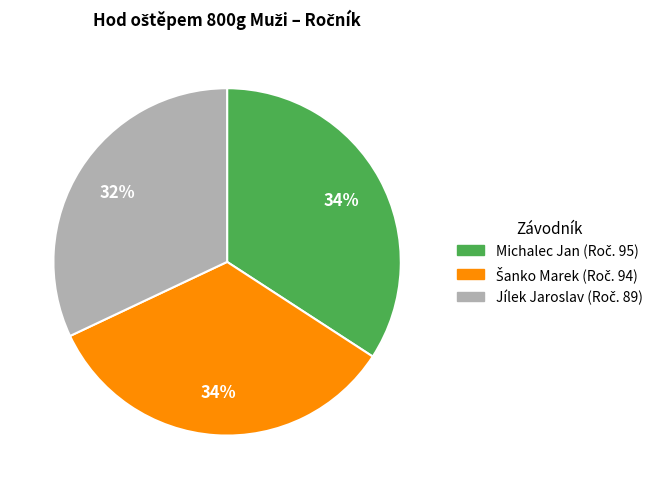

The Michalec Jan slice represents 34% of the pie. True or false?

True